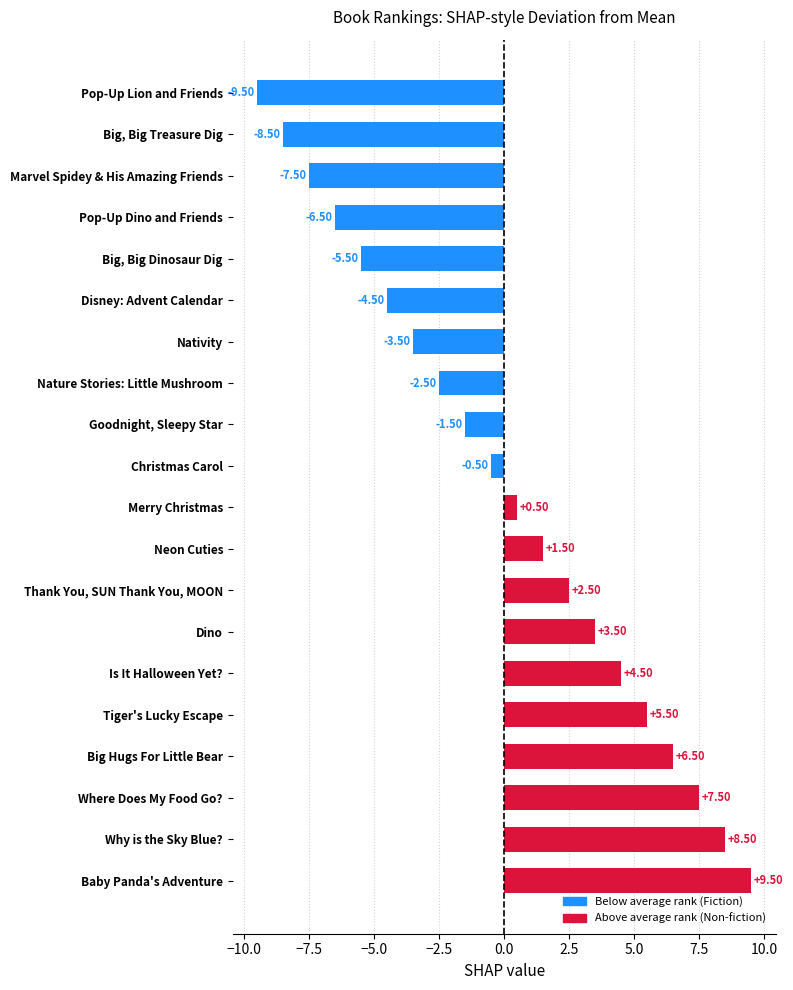

Rank the categories by value from lowest to highest.

Pop-Up Lion and Friends, Big, Big Treasure Dig, Marvel Spidey & His Amazing Friends, Pop-Up Dino and Friends, Big, Big Dinosaur Dig, Disney: Advent Calendar, Nativity, Nature Stories: Little Mushroom, Goodnight, Sleepy Star, Christmas Carol, Merry Christmas, Neon Cuties, Thank You, SUN Thank You, MOON, Dino, Is It Halloween Yet?, Tiger's Lucky Escape, Big Hugs For Little Bear, Where Does My Food Go?, Why is the Sky Blue?, Baby Panda's Adventure